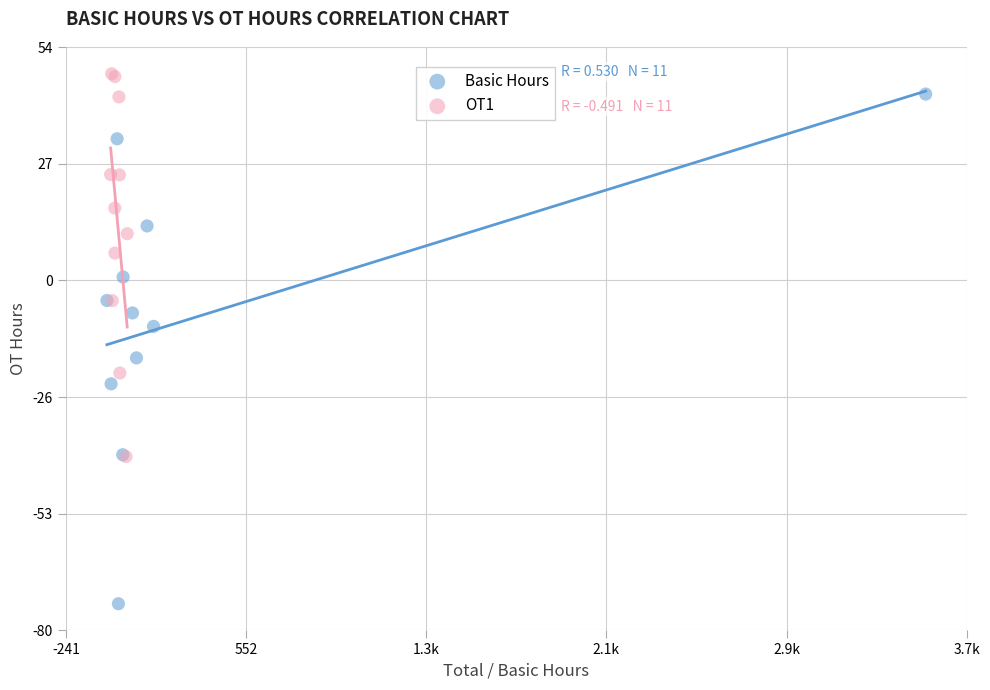

What are all the series names shown in the legend?

Basic Hours, OT1